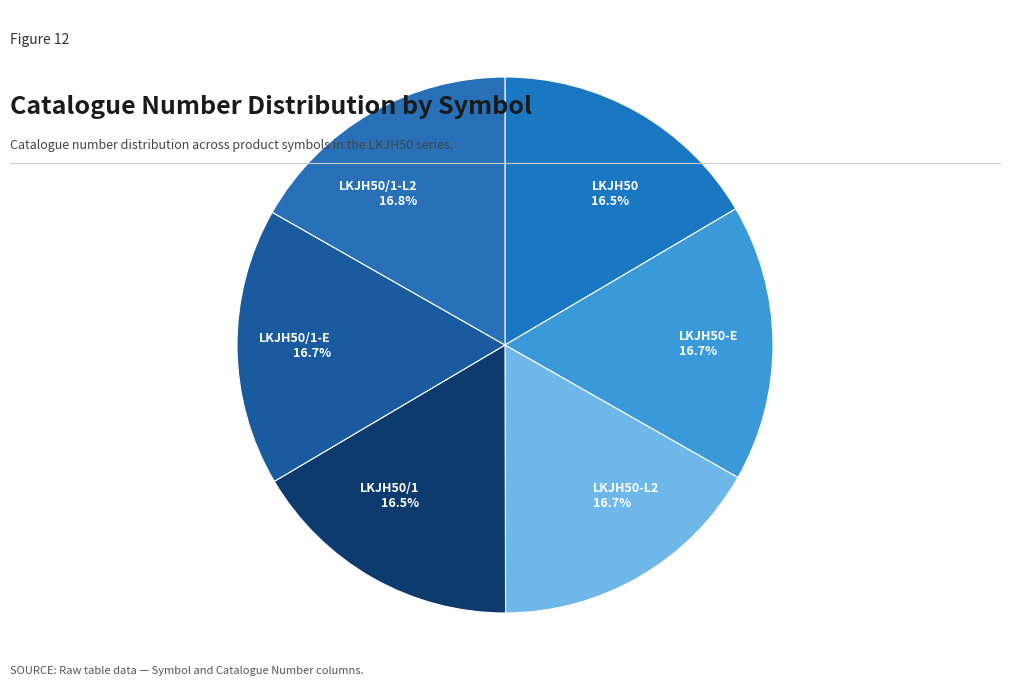

How many slices are in this pie chart?

6